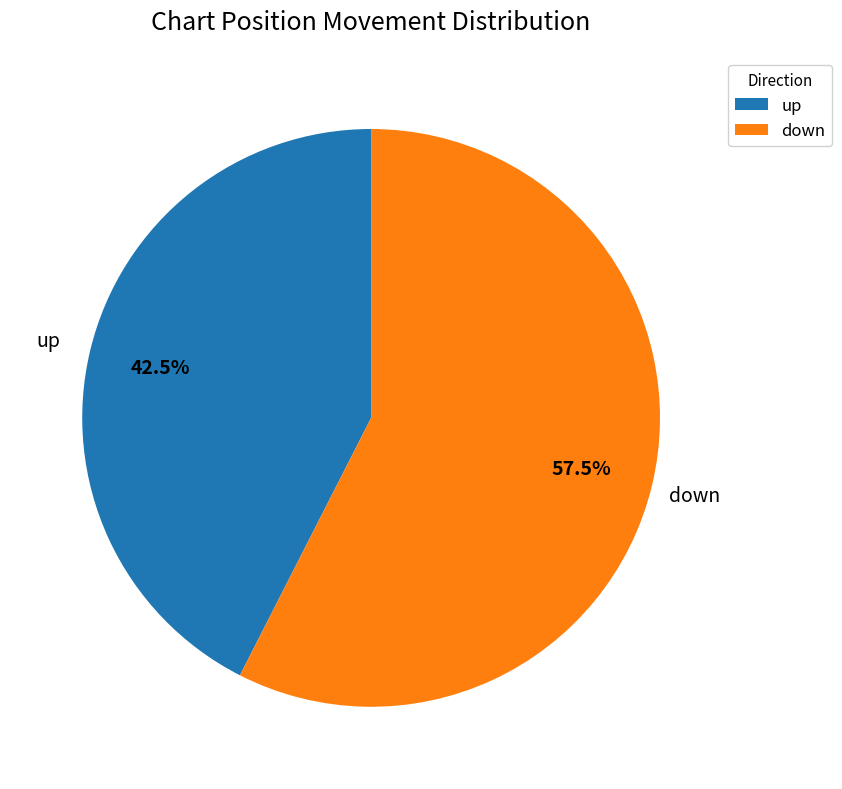

Between down and up, which is larger?

down